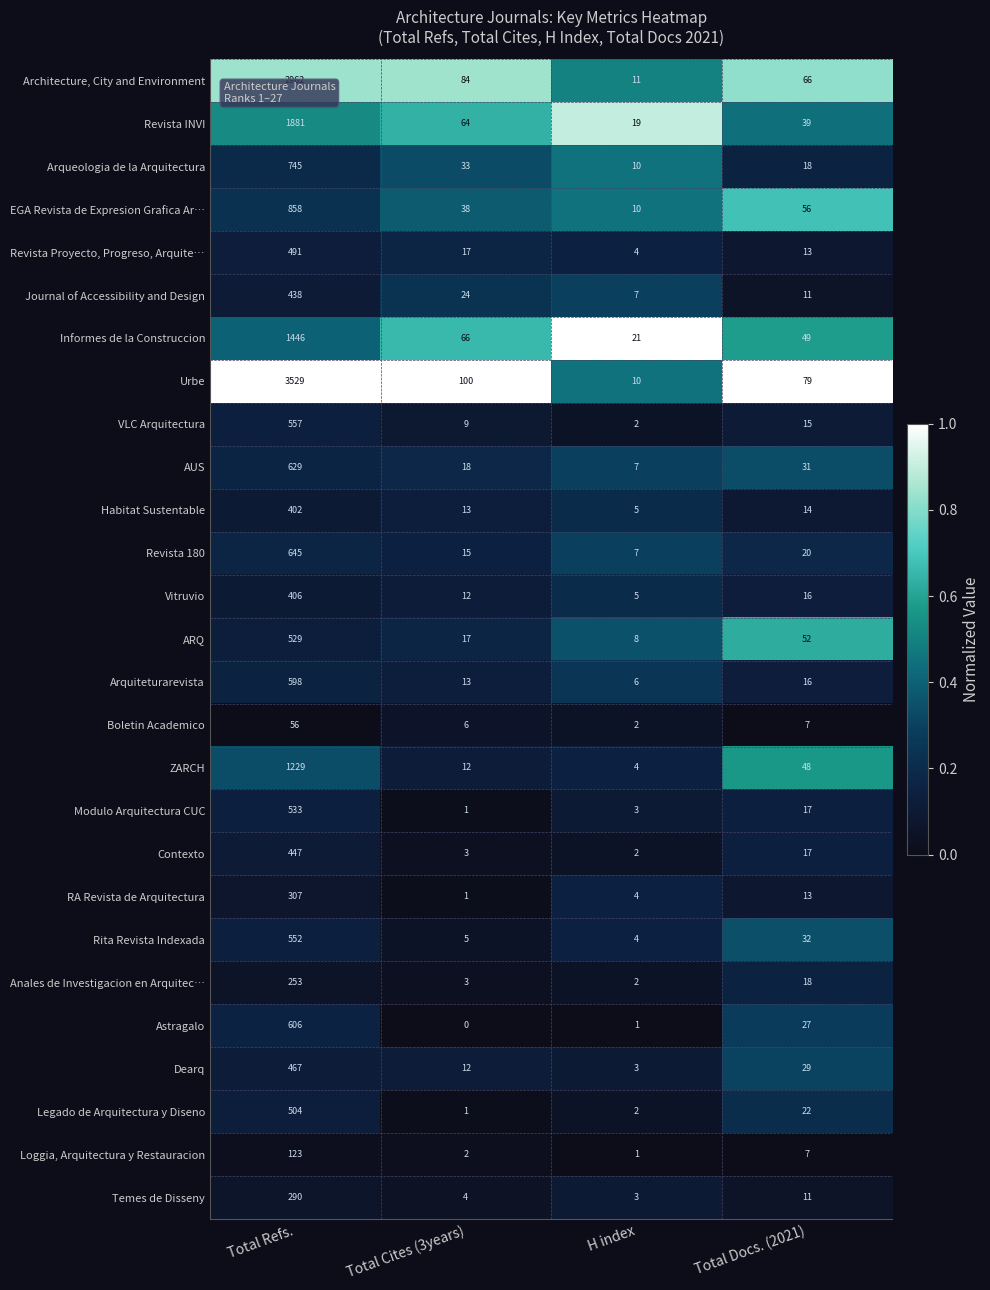

Count the number of categories in the chart.

4